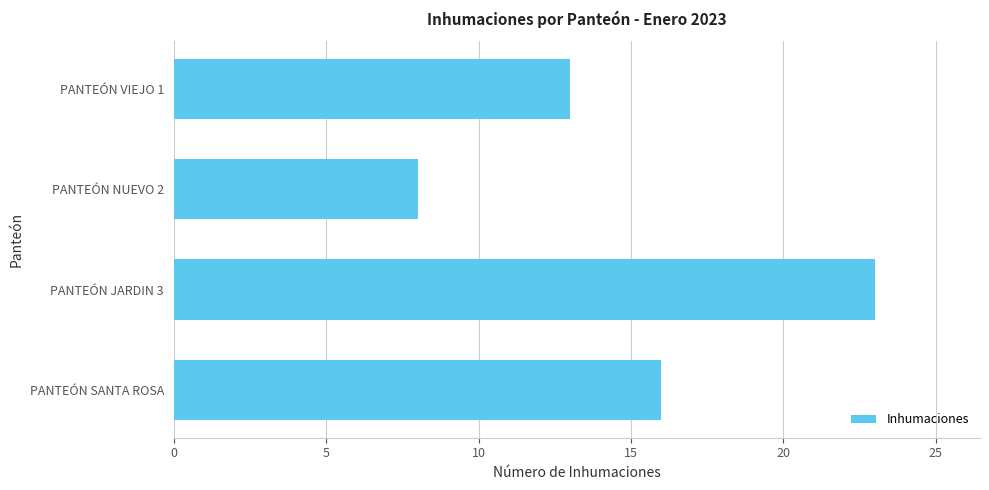

List the labels in order of value, largest first.

PANTEÓN JARDIN 3, PANTEÓN SANTA ROSA, PANTEÓN VIEJO 1, PANTEÓN NUEVO 2